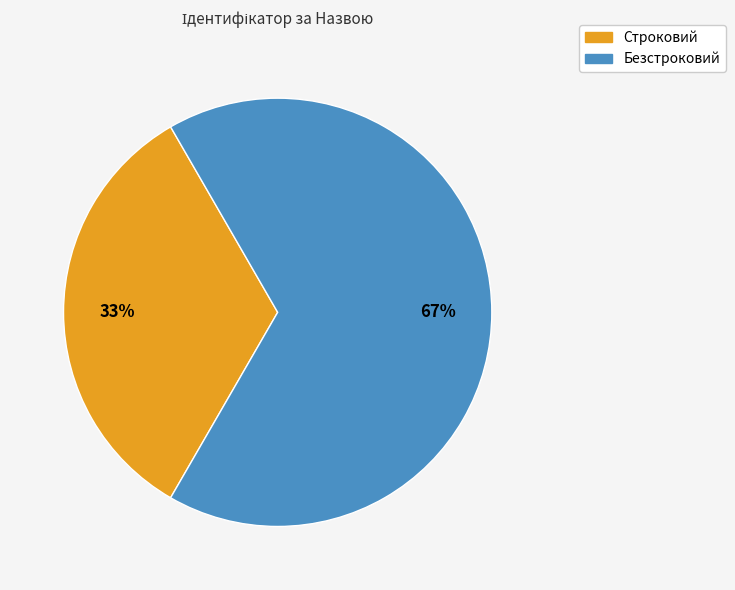

Rank the categories by value from lowest to highest.

Строковий, Безстроковий